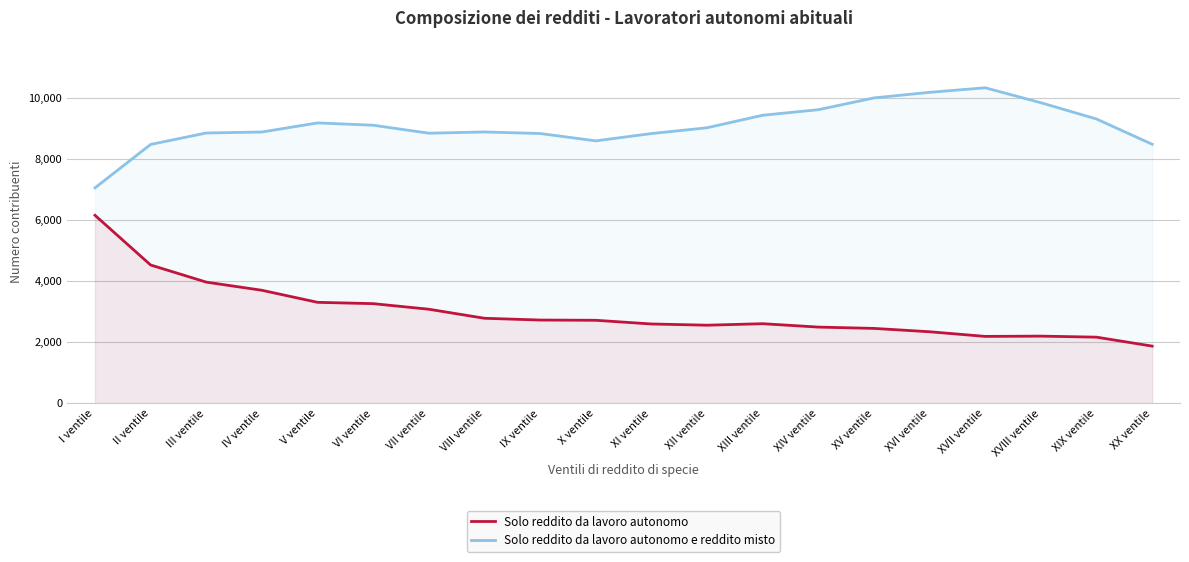

How many interior local peaks does the Solo reddito da lavoro autonomo e reddito misto series have?

3